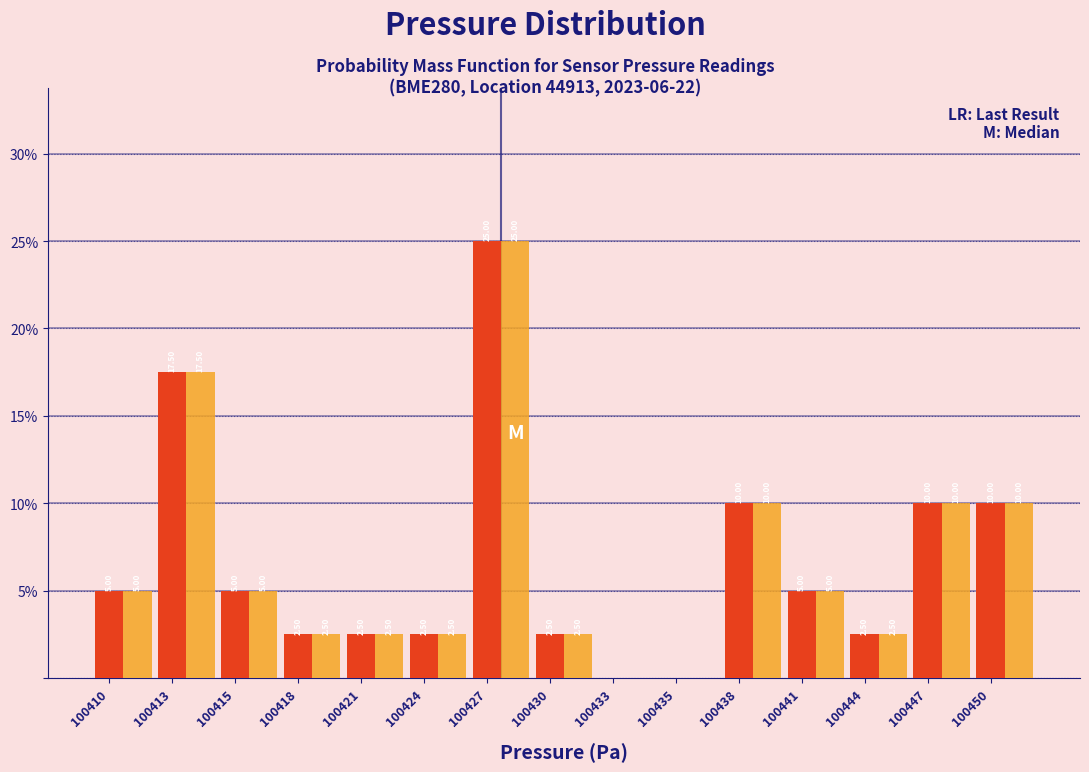

At which category is the sum across all series the highest?

100427